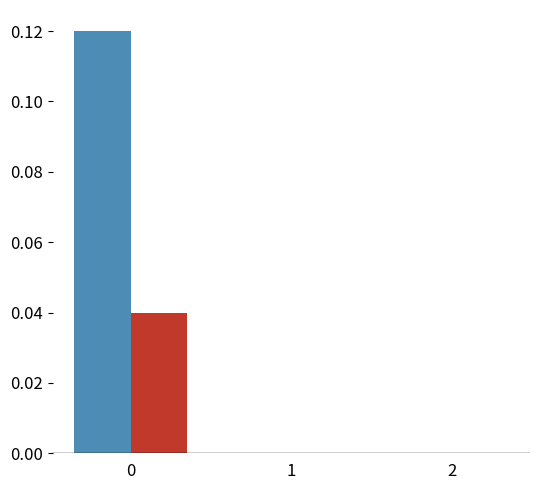

How many categories are shown in the chart?

3